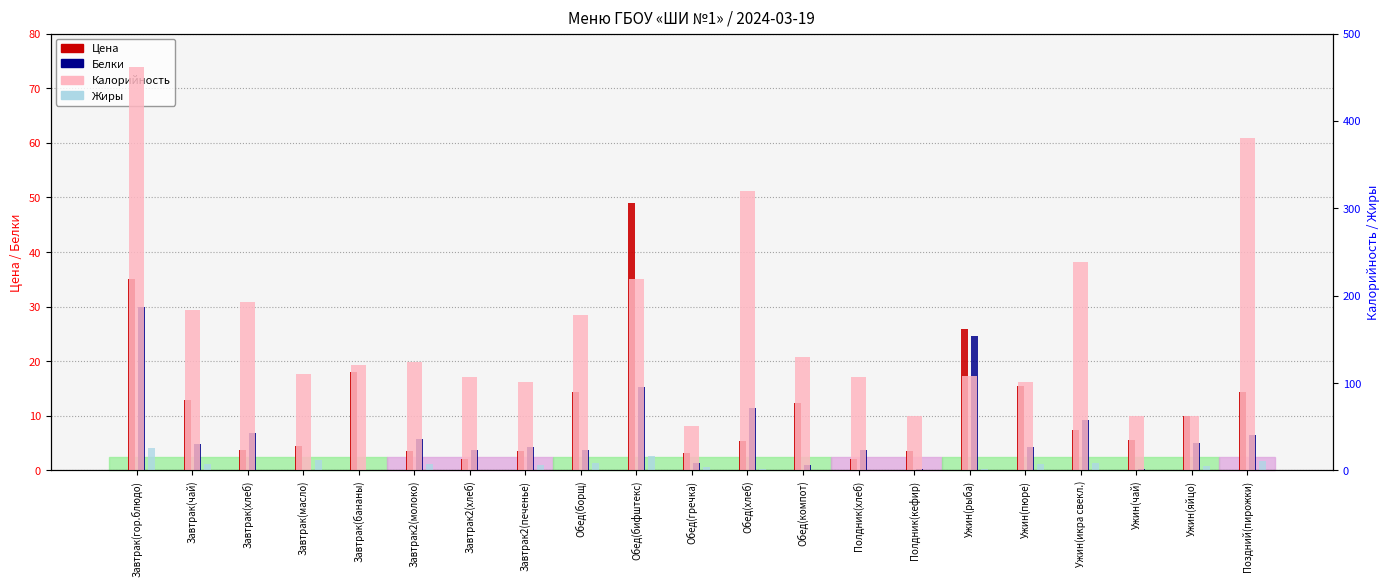

What is the total value across all series at Завтрак(гор.блюдо)?

552.3